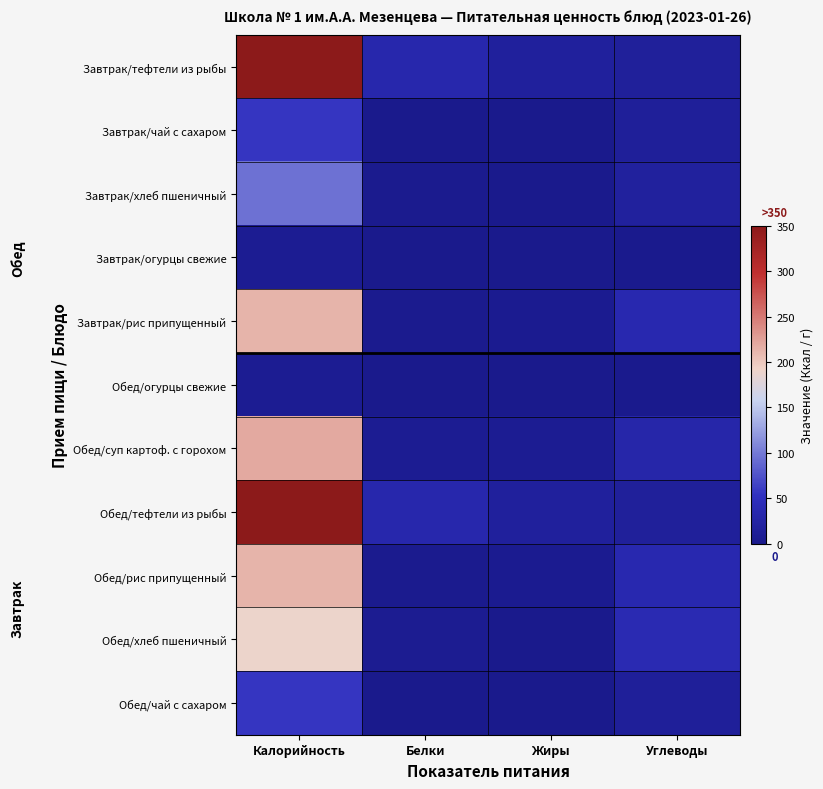

Reading left to right, list all the values displayed in this chart.

Завтрак/тефтели из рыбы: Калорийность=350	Белки=33	Жиры=17	Углеводы=16
Завтрак/чай с сахаром: Калорийность=57	Белки=0	Жиры=0	Углеводы=15
Завтрак/хлеб пшеничный: Калорийность=95	Белки=3	Жиры=0	Углеводы=19
Завтрак/огурцы свежие: Калорийность=8	Белки=0	Жиры=0	Углеводы=2
Завтрак/рис припущенный: Калорийность=213	Белки=4	Жиры=5	Углеводы=36
Обед/огурцы свежие: Калорийность=8	Белки=0	Жиры=0	Углеводы=2
Обед/суп картоф. с горохом: Калорийность=219	Белки=8	Жиры=7	Углеводы=31
Обед/тефтели из рыбы: Калорийность=350	Белки=33	Жиры=17	Углеводы=16
Обед/рис припущенный: Калорийность=213	Белки=4	Жиры=5	Углеводы=36
Обед/хлеб пшеничный: Калорийность=190	Белки=6	Жиры=1	Углеводы=39
Обед/чай с сахаром: Калорийность=57	Белки=0	Жиры=0	Углеводы=15